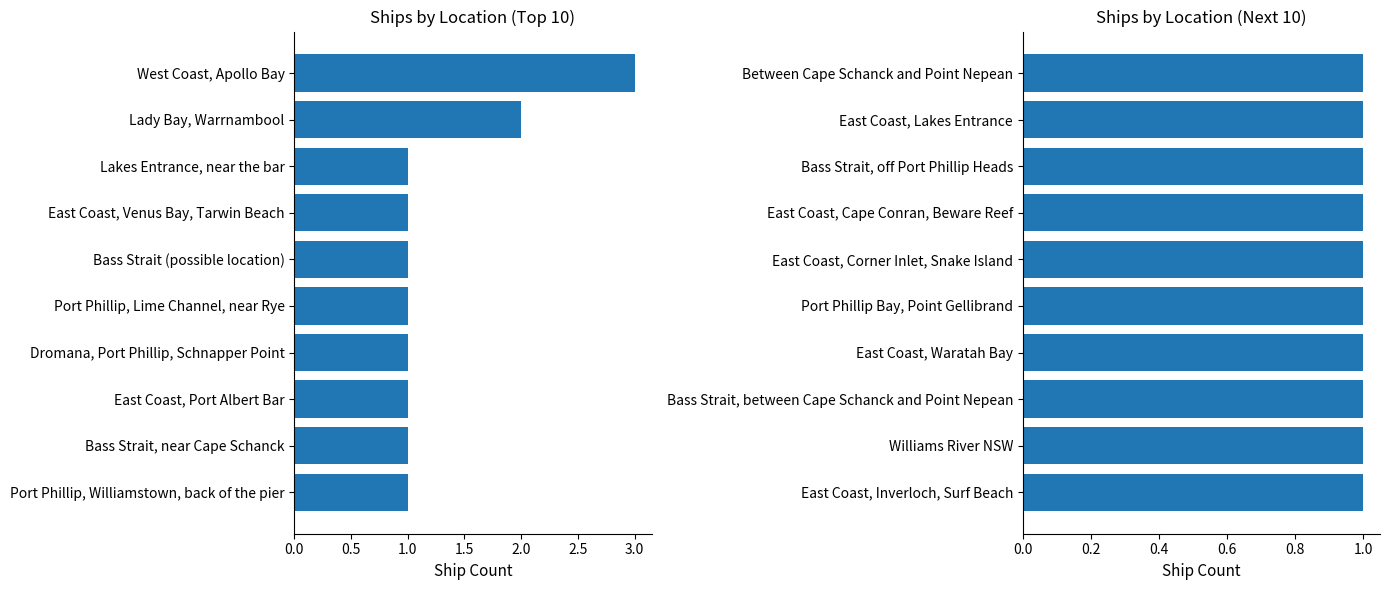

List the series in order of their peak value, lowest first.

Ship Count (Group 2), Ship Count (Group 1)